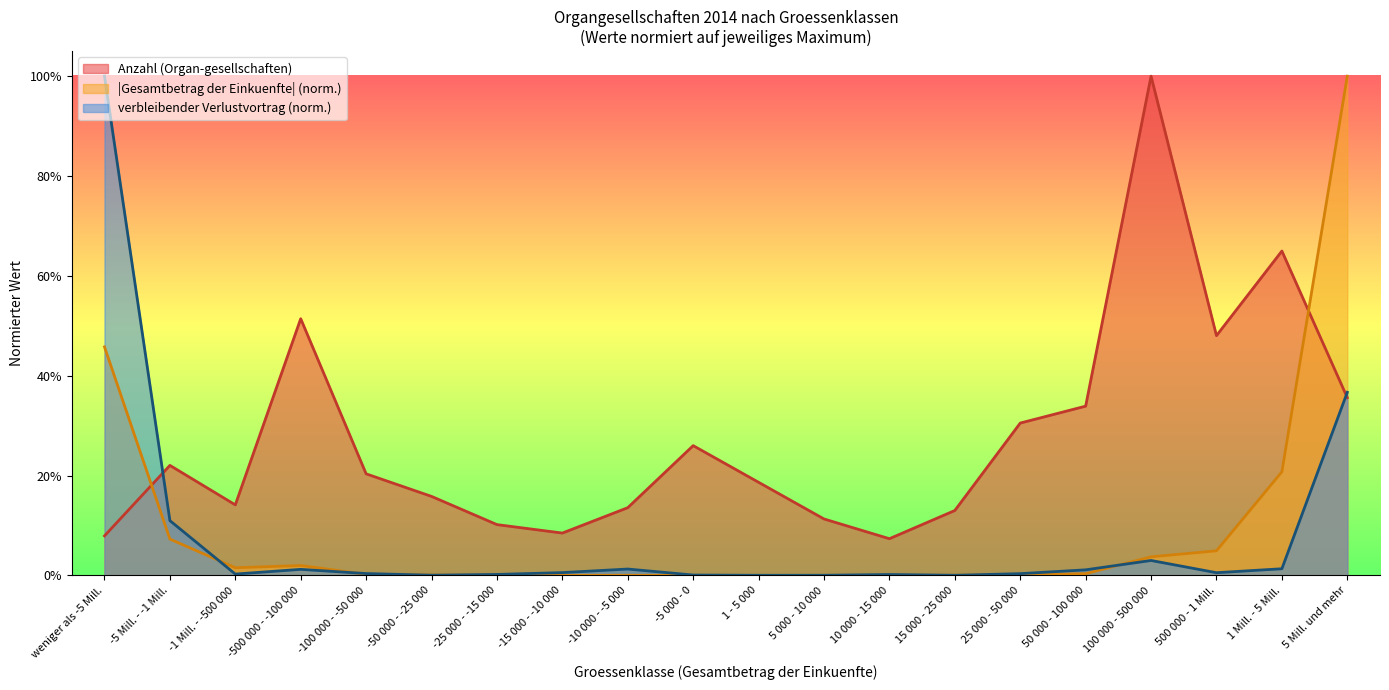

At which label is verbleibender Verlustvortrag (1000 EUR) closest to 0?

1 - 5 000